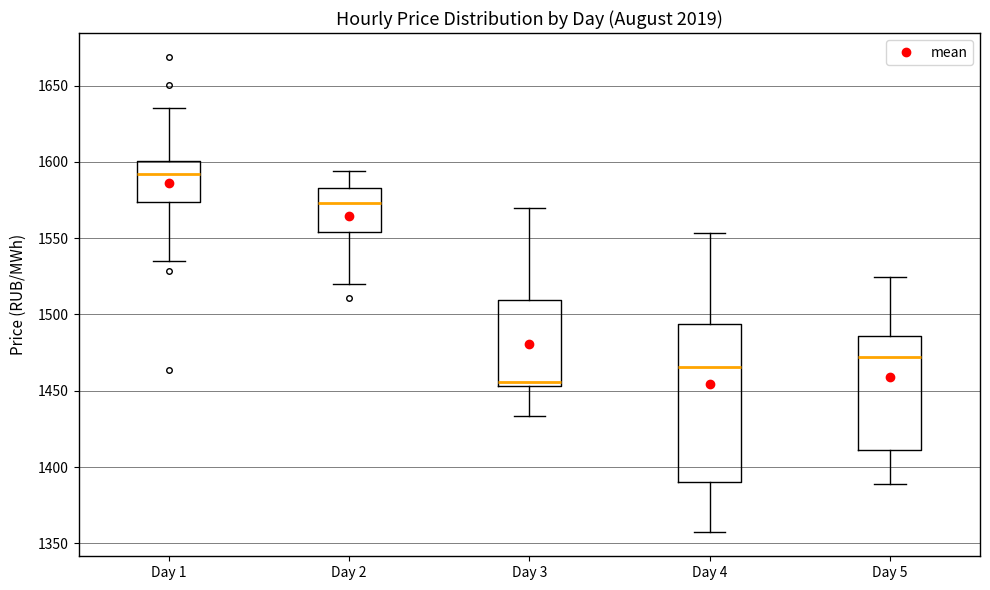

Reading left to right, transcribe this box plot: for each box, give where its median line is, the range the box spans, and where its two whiskers end, as read against the y-axis. The values are not printed on the chart, so give them approximately, as read against the axis.

Day 1: median 1590, box 1575 to 1600, whiskers 1535 to 1635
Day 2: median 1575, box 1555 to 1585, whiskers 1520 to 1595
Day 3: median 1455 (just above the box's lower edge), box 1455 to 1510, whiskers 1435 to 1570
Day 4: median 1465, box 1390 to 1495, whiskers 1355 to 1555
Day 5: median 1470, box 1410 to 1485, whiskers 1390 to 1525